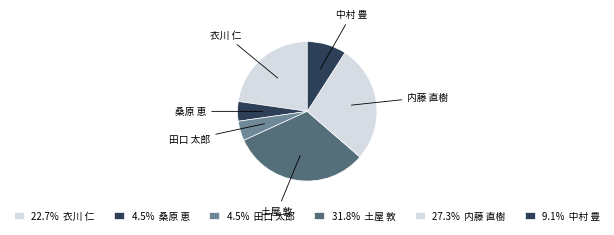

Is the sum of 中村 豊 and 内藤 直樹 greater than half?

No